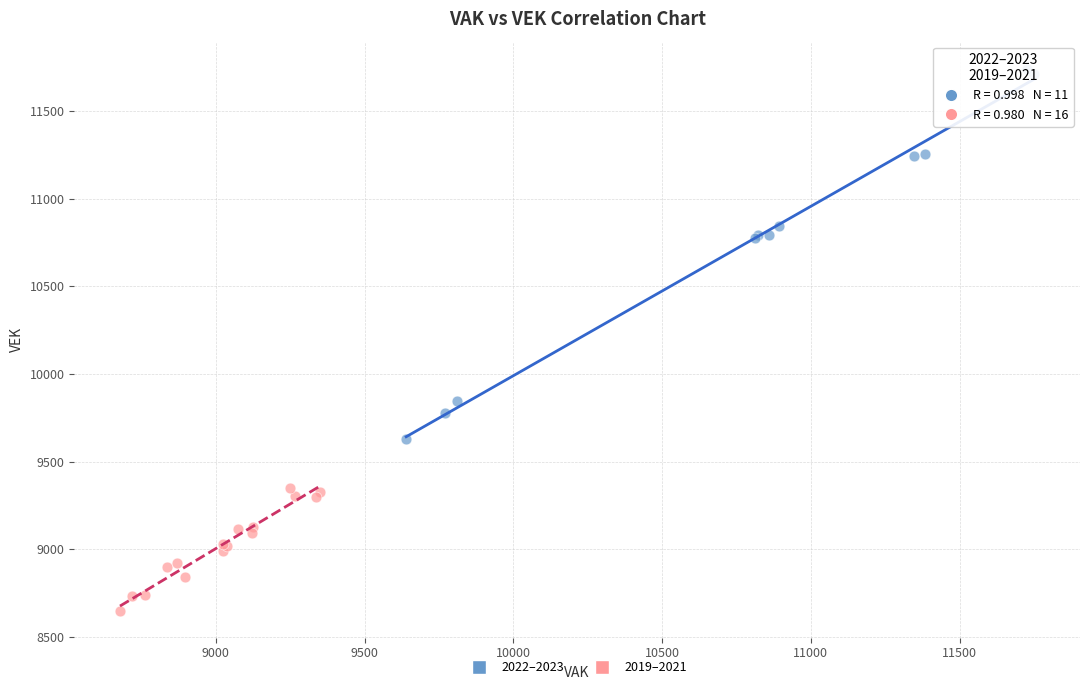

Which series contains the highest Y value?

2022–2023